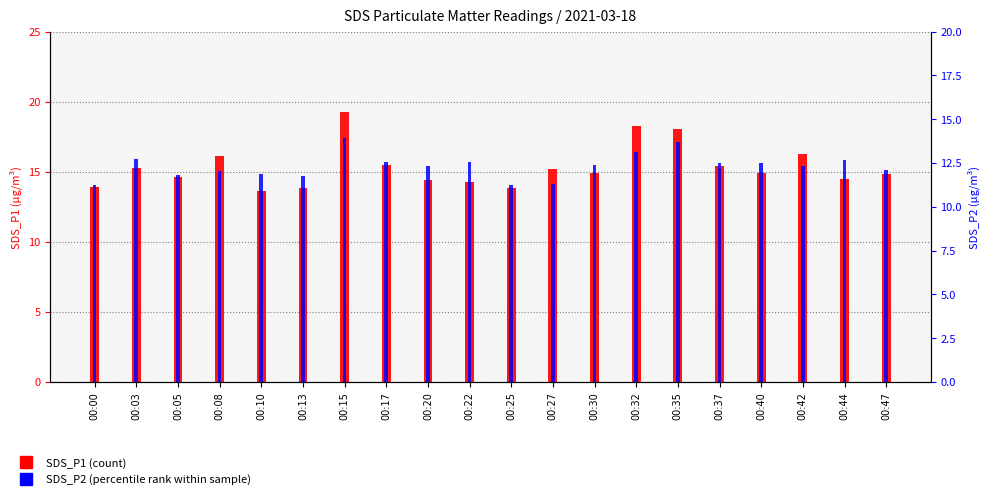

Are the bars horizontal?

No